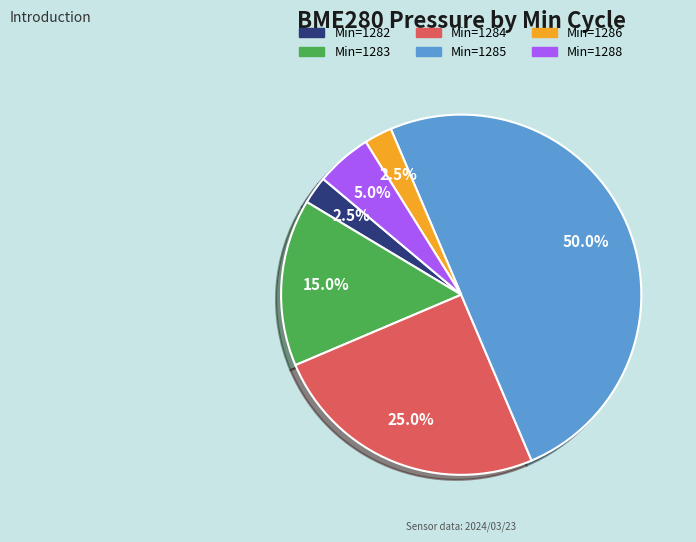

Count the number of slices in the pie.

6